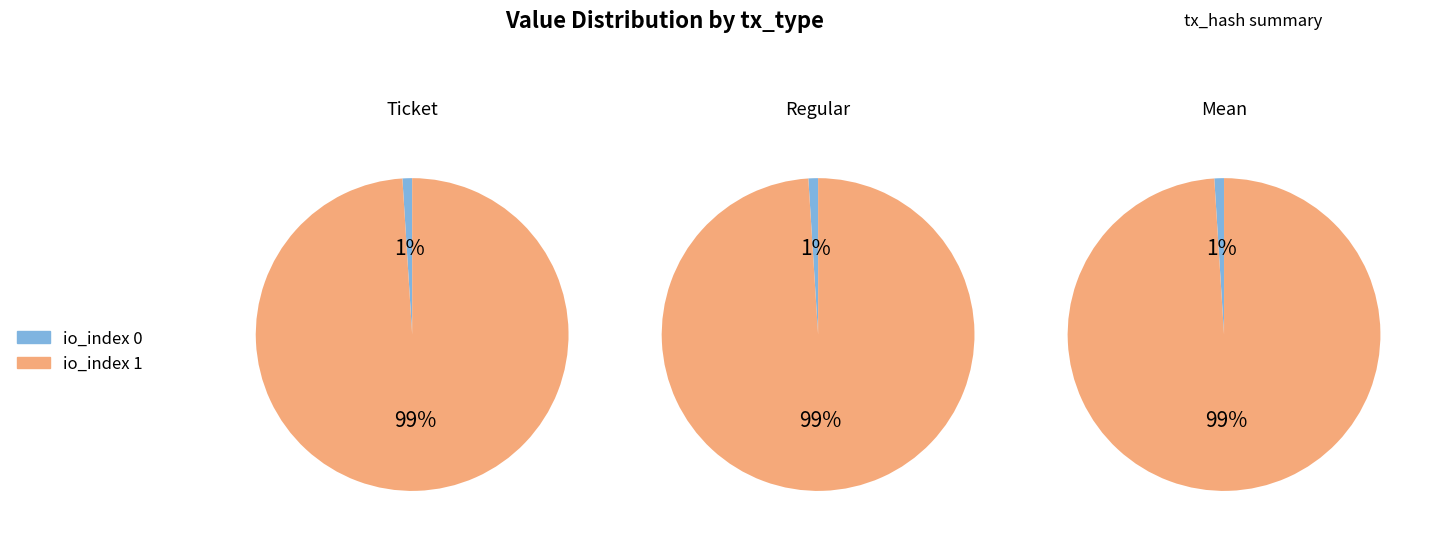

Which category accounts for the majority?

io_index 1